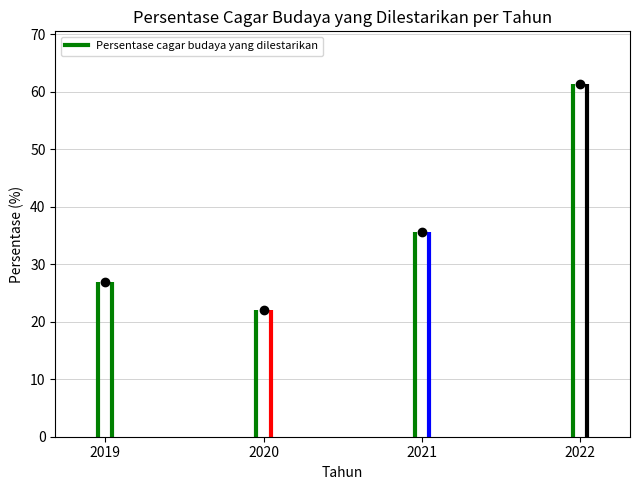

How many distinct data groups are displayed?

1